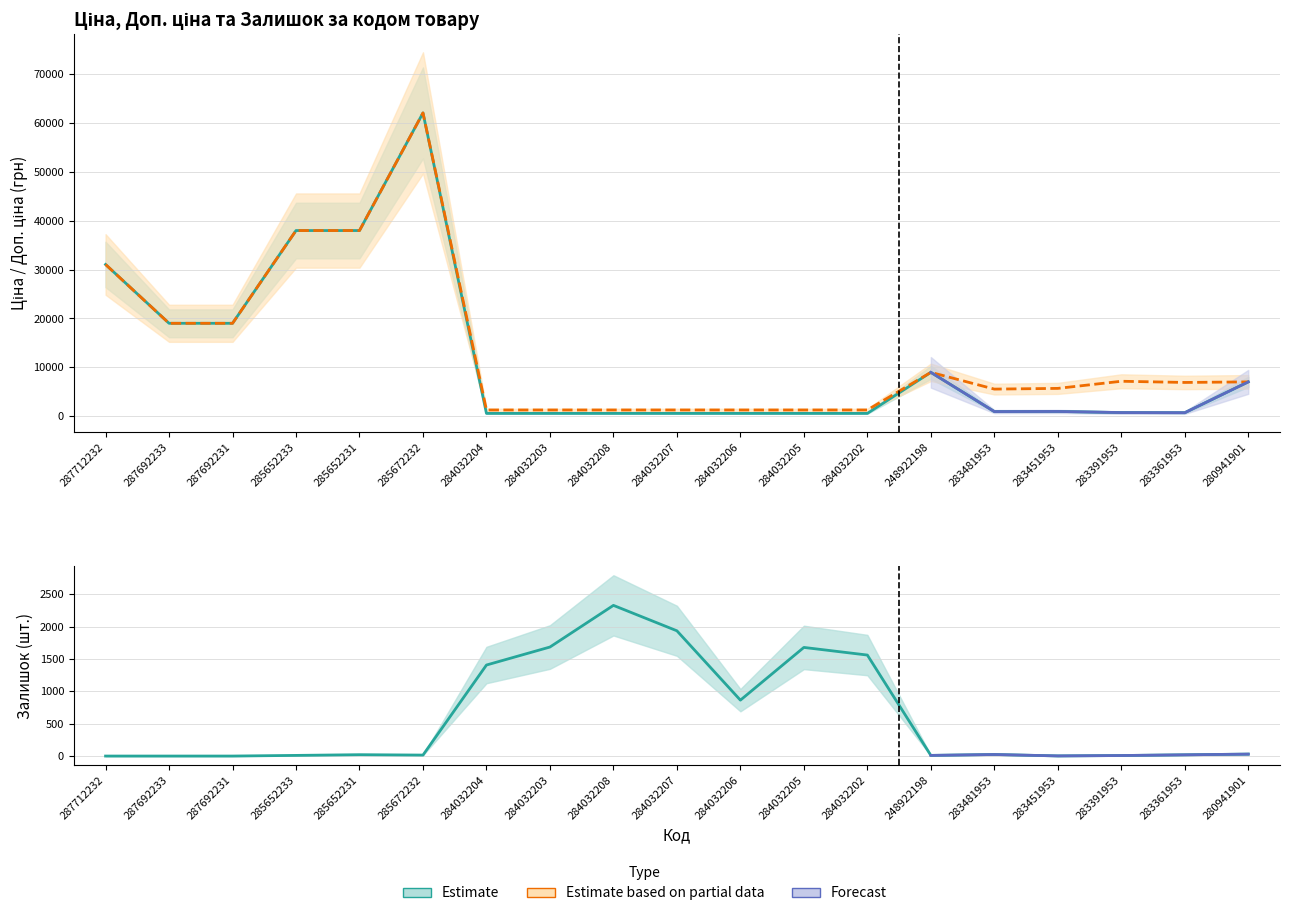

Which has a higher value, 284032206 or 284032207?

284032206